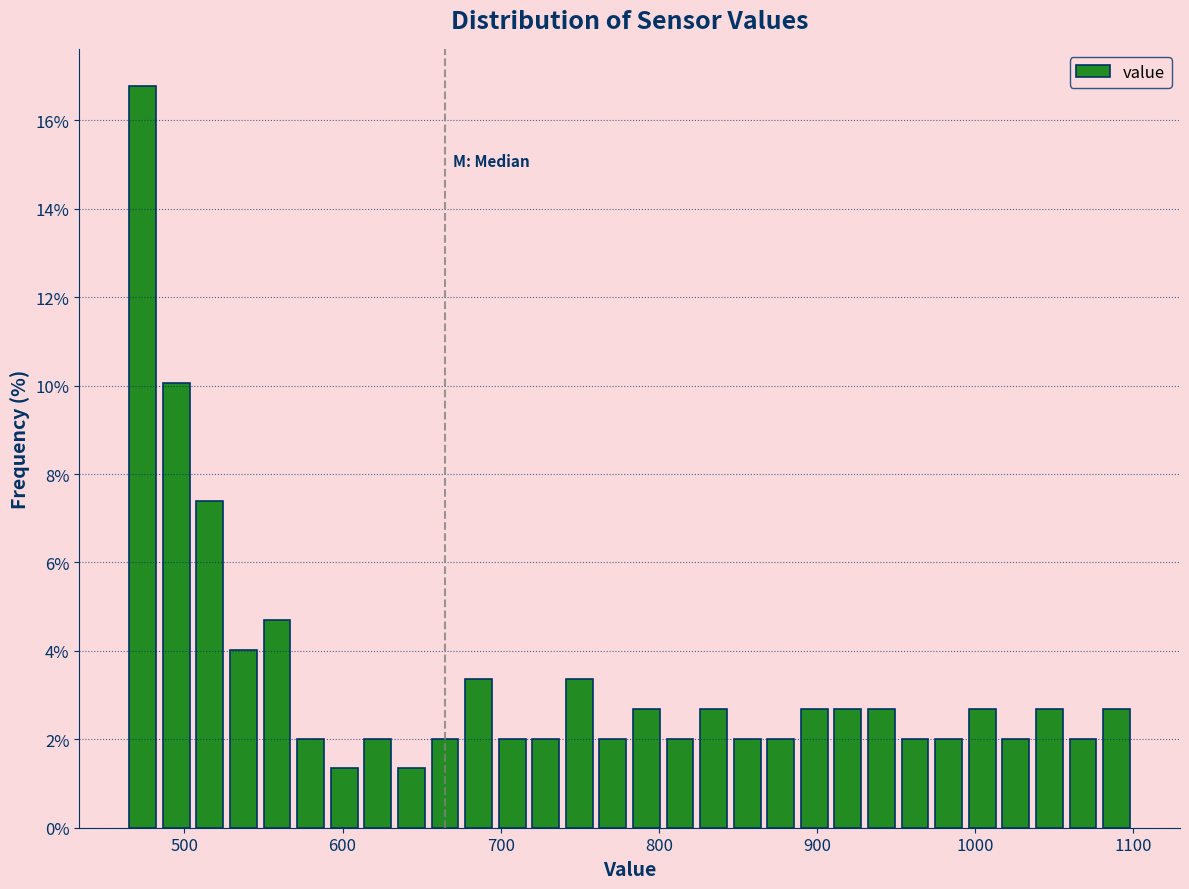

Around what value on the x-axis is the tallest bar? Give the approximate position of its centre, as read against the axis.

470